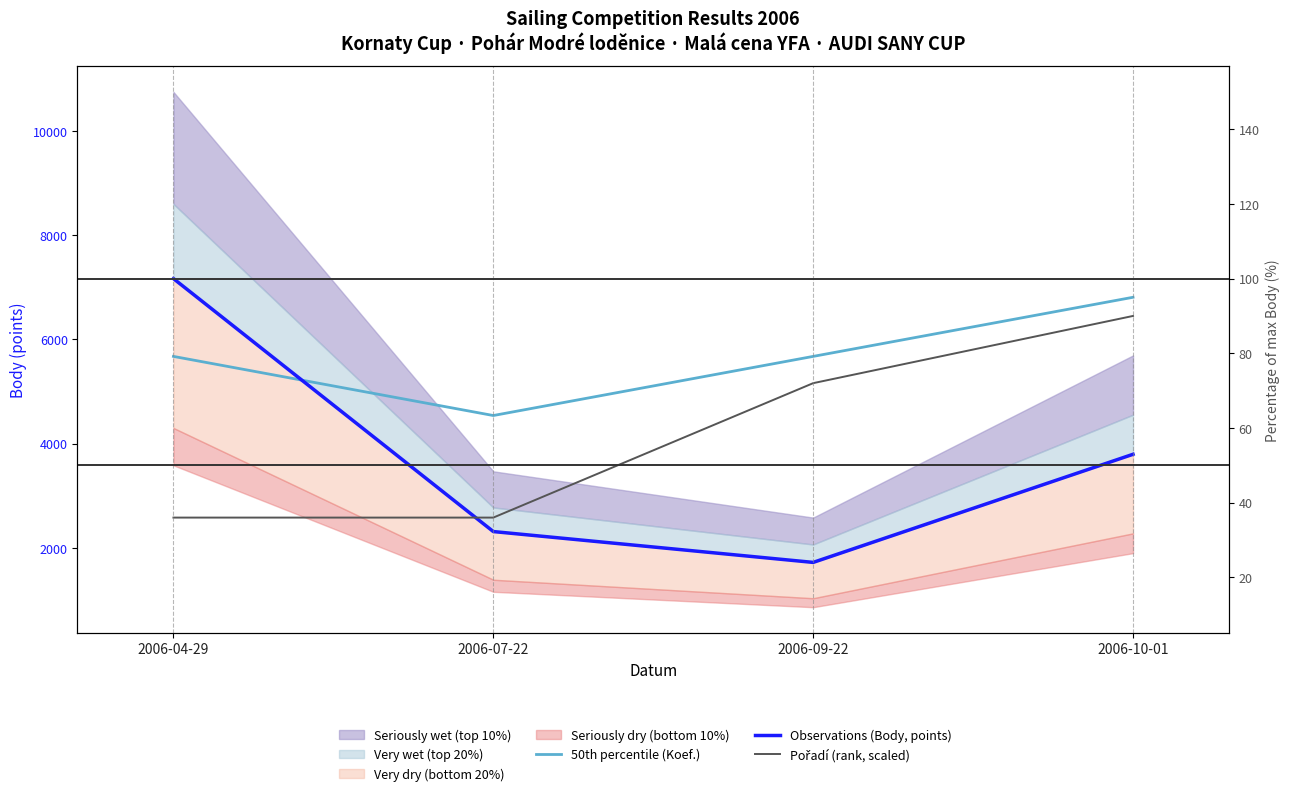

At which label does Pořadí (rank, scaled) reach its minimum?

2006-04-29